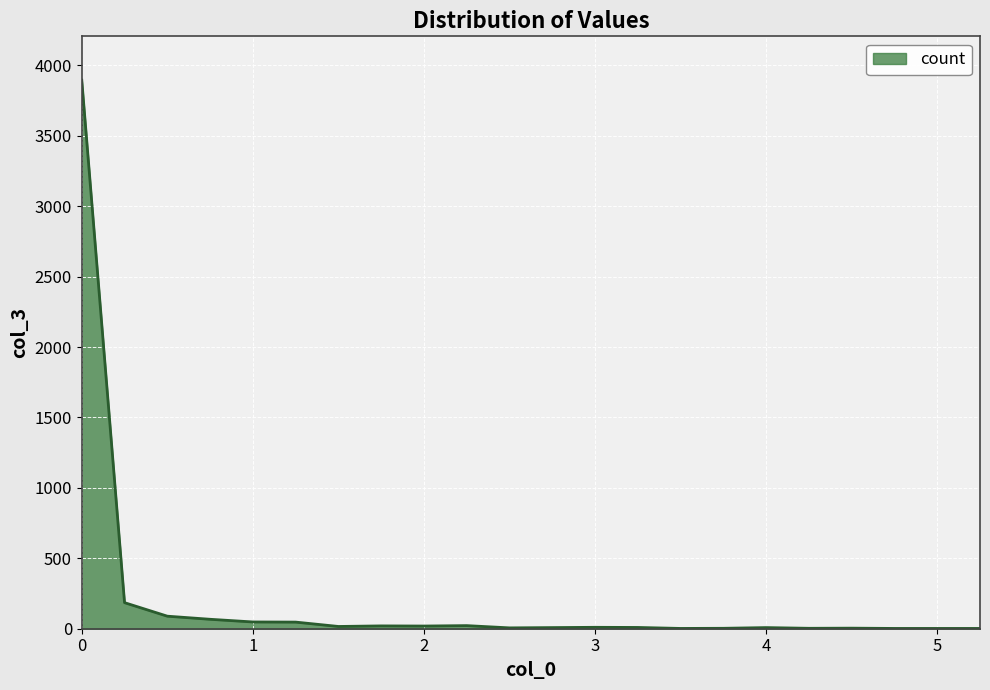

What is the difference between the maximum and minimum values?

3892